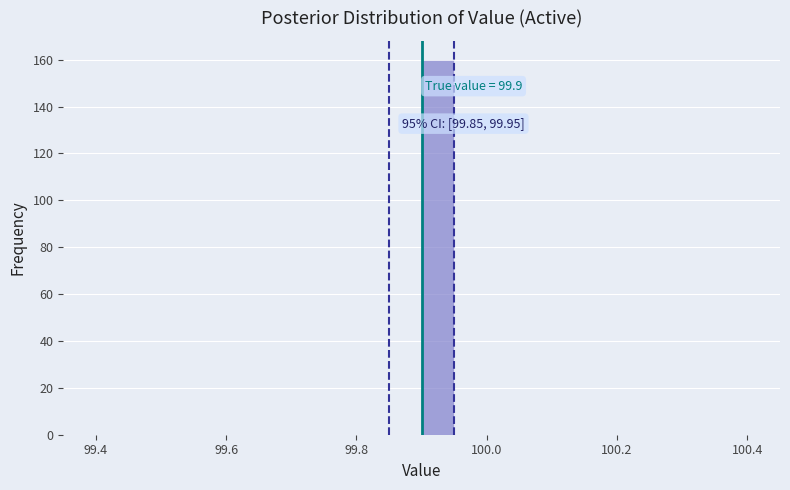

Around what value on the x-axis is the tallest bar? Give the approximate position of its centre, as read against the axis.

99.92